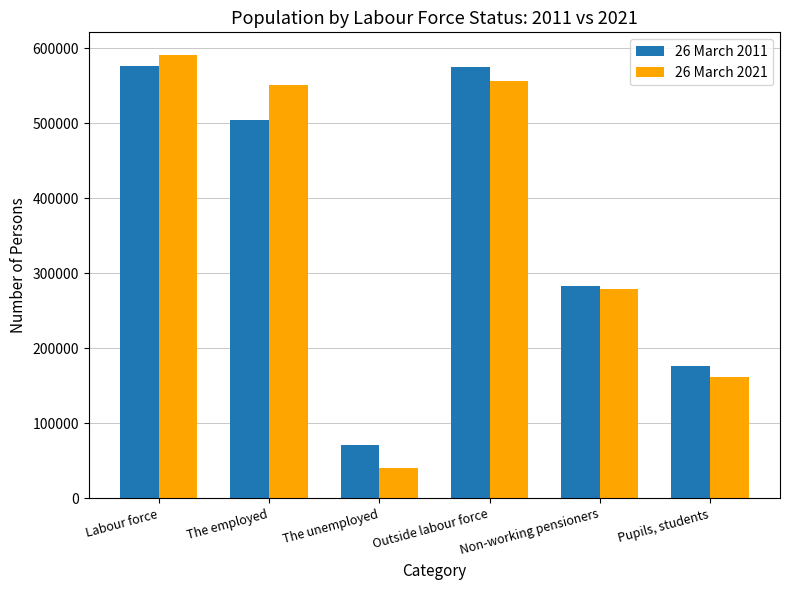

Rank the categories by 26 March 2021 value from lowest to highest.

The unemployed, Pupils, students, Non-working pensioners, The employed, Outside labour force, Labour force